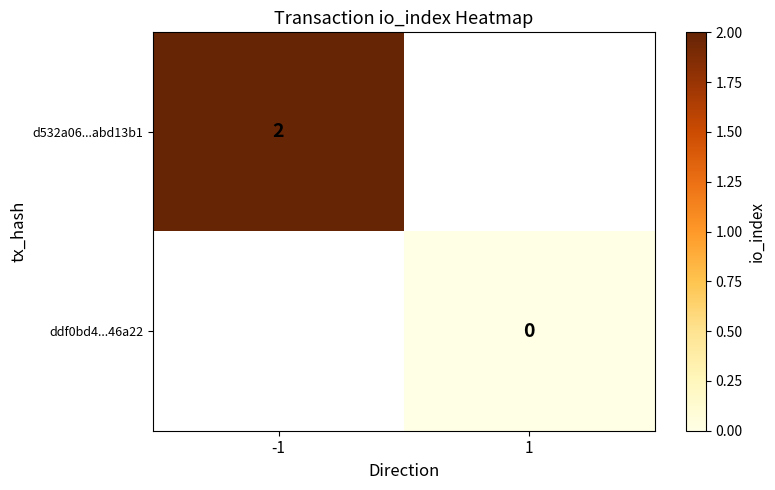

Is the value of ddf0bd4...46a22 at 1 greater than the value of d532a06...abd13b1 at -1?

No